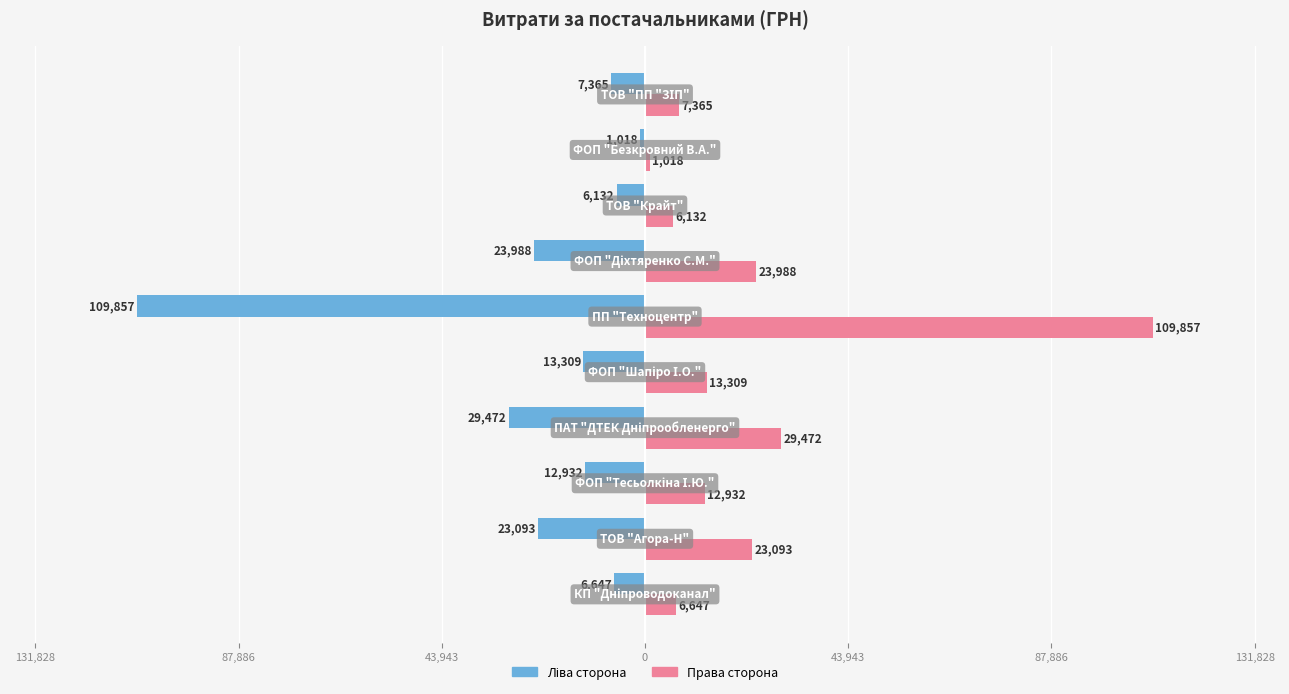

The value of СУМА (ГРН) [ліво] at 9 is -4020.2. True or false?

False